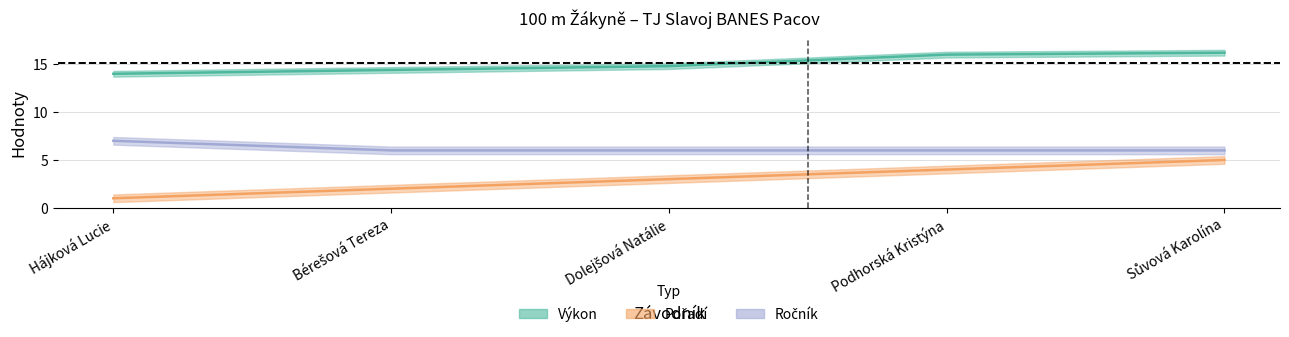

Which series has the widest spread of values?

Pořadí